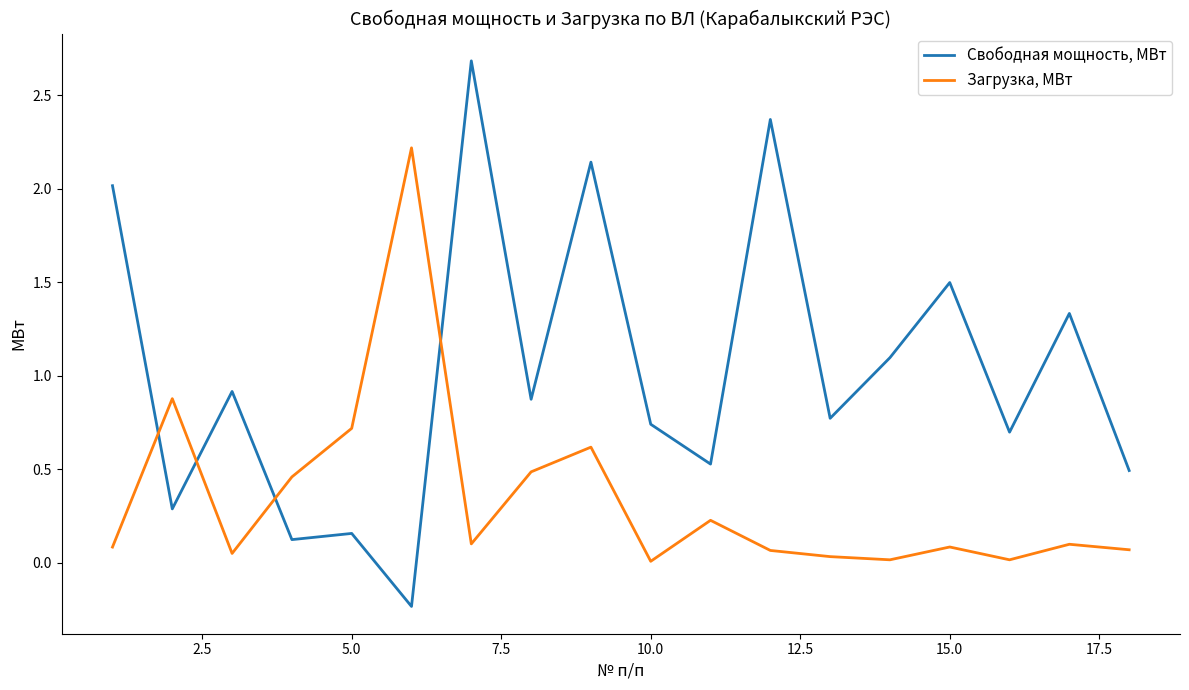

In Загрузка, МВт, how many points are lower than both neighbors (excluding endpoints)?

5